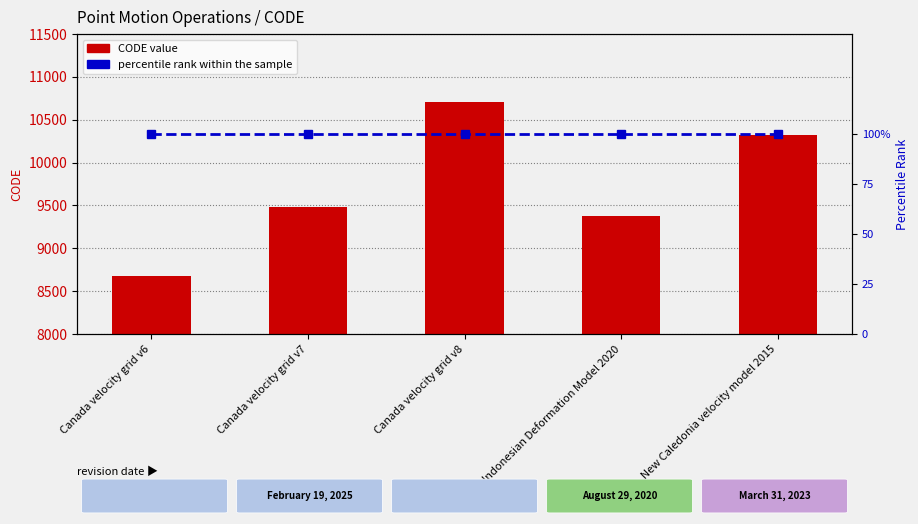

What is the sum of the percentile rank within the sample values at Indonesian Deformation Model 2020 and Canada velocity grid v6?

200